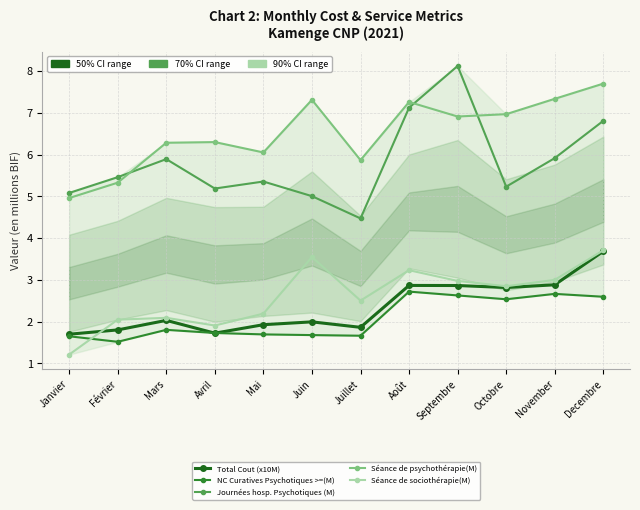

What is the difference between the maximum and minimum values in the Séance de psychothérapie(M) series?

2.7